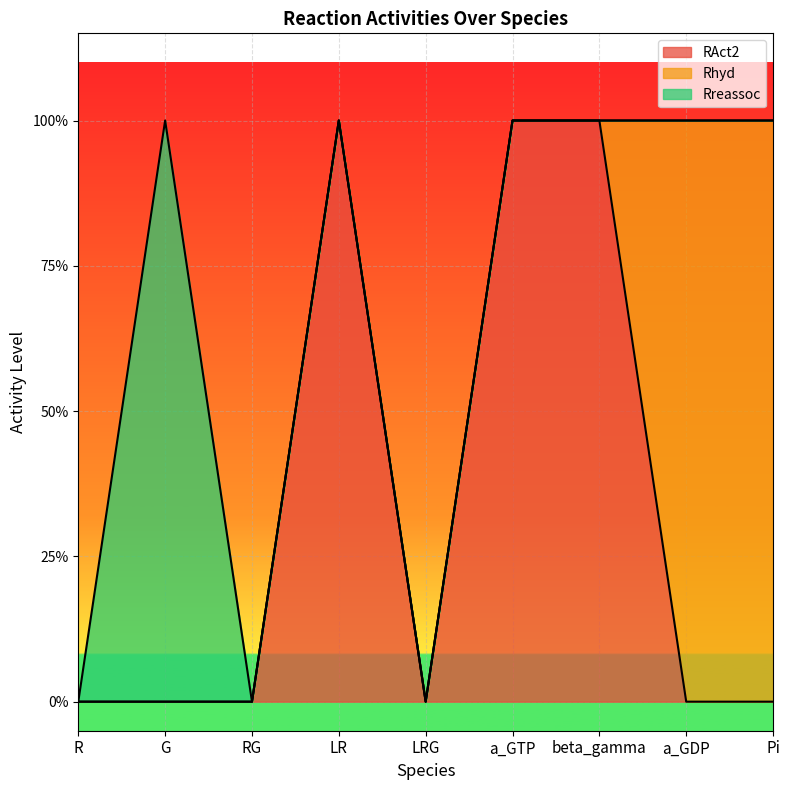

How many times do RAct2 and Rhyd cross each other?

1